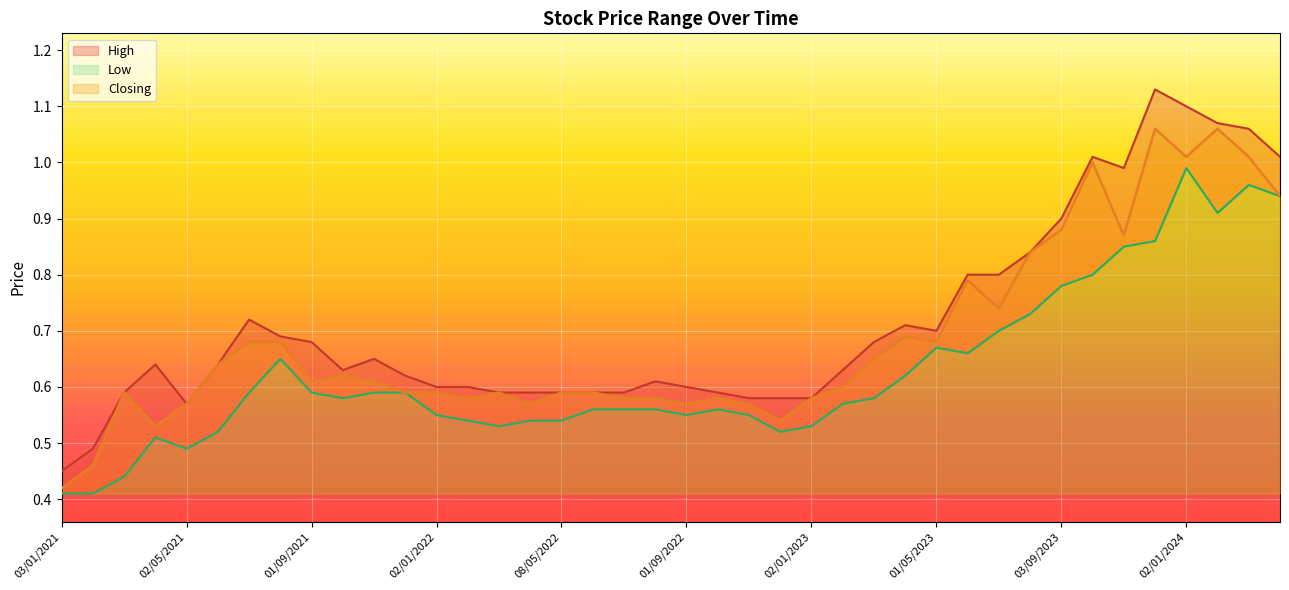

In Low, how many points are lower than both neighbors (excluding endpoints)?

7